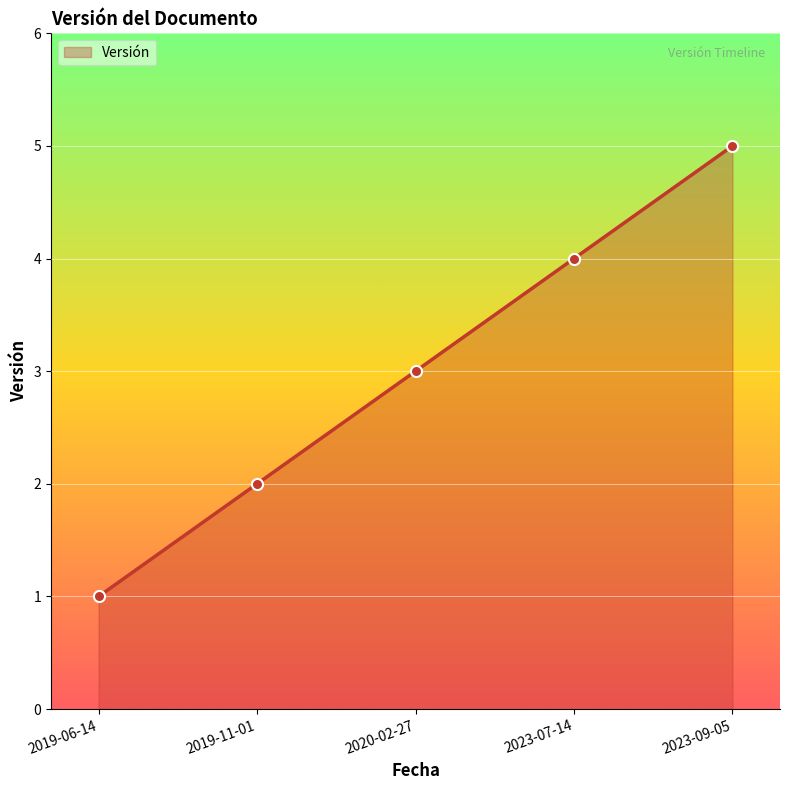

True or false: there are more than 1 points higher than both neighbors.

False